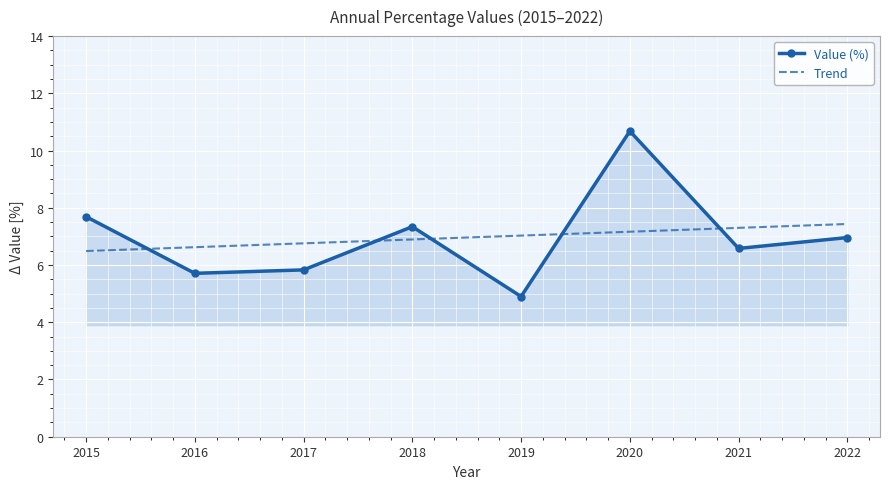

At which category does the data reach its first local valley?

2016